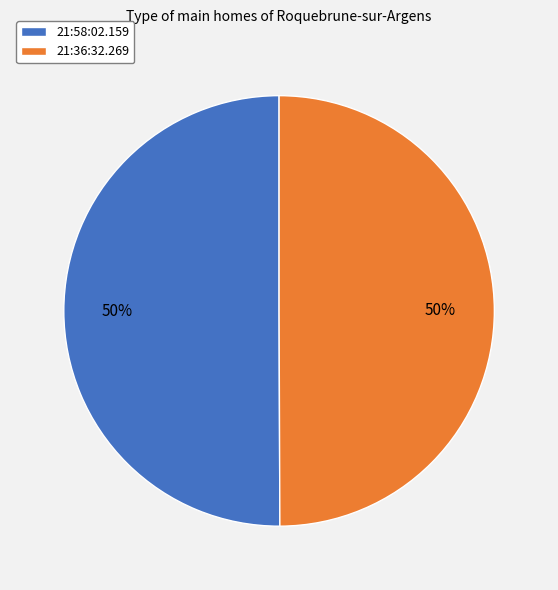

Combined, do 21:58:02.159 and 21:36:32.269 account for over 50%?

Yes